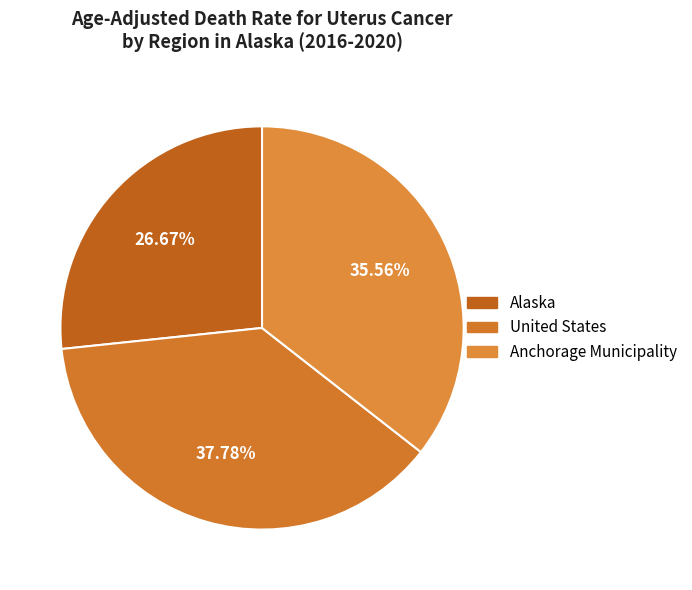

How many slices are in this pie chart?

3